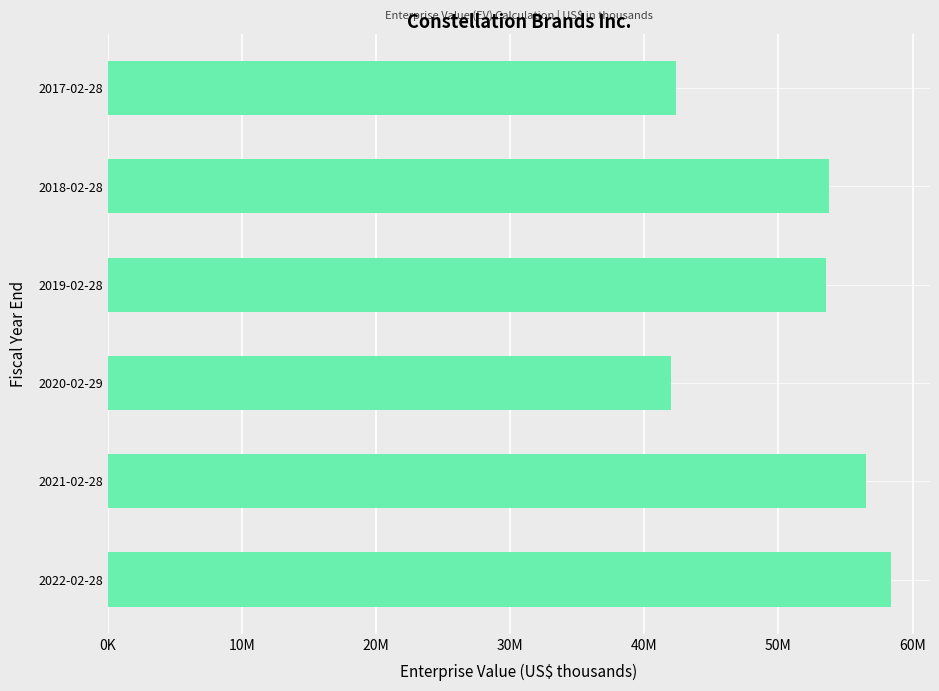

What is the greatest value displayed?

58379762